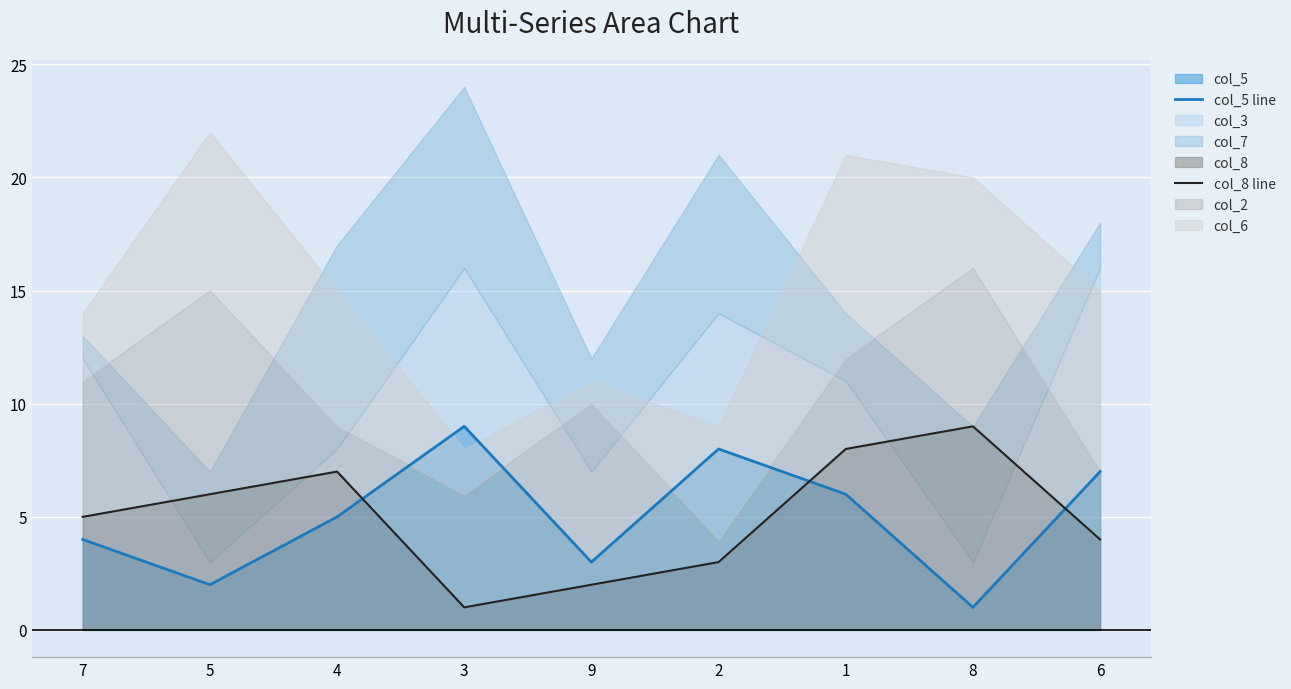

Is it true that col_8 equals 3 at 2?

True